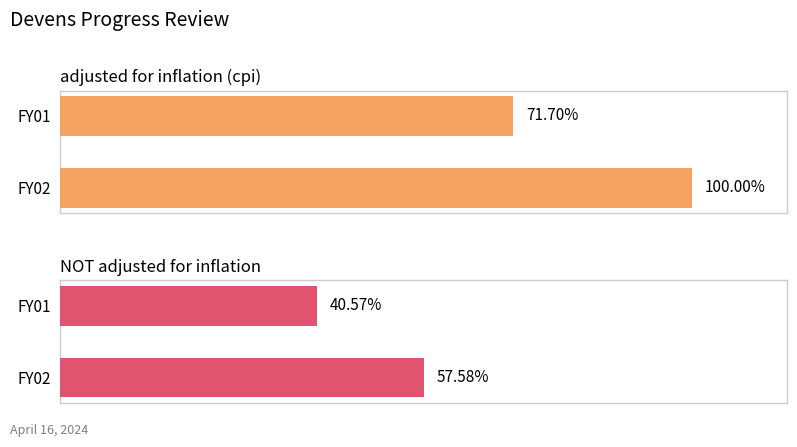

List the series in order of their overall mean, highest first.

adjusted for inflation (cpi), NOT adjusted for inflation